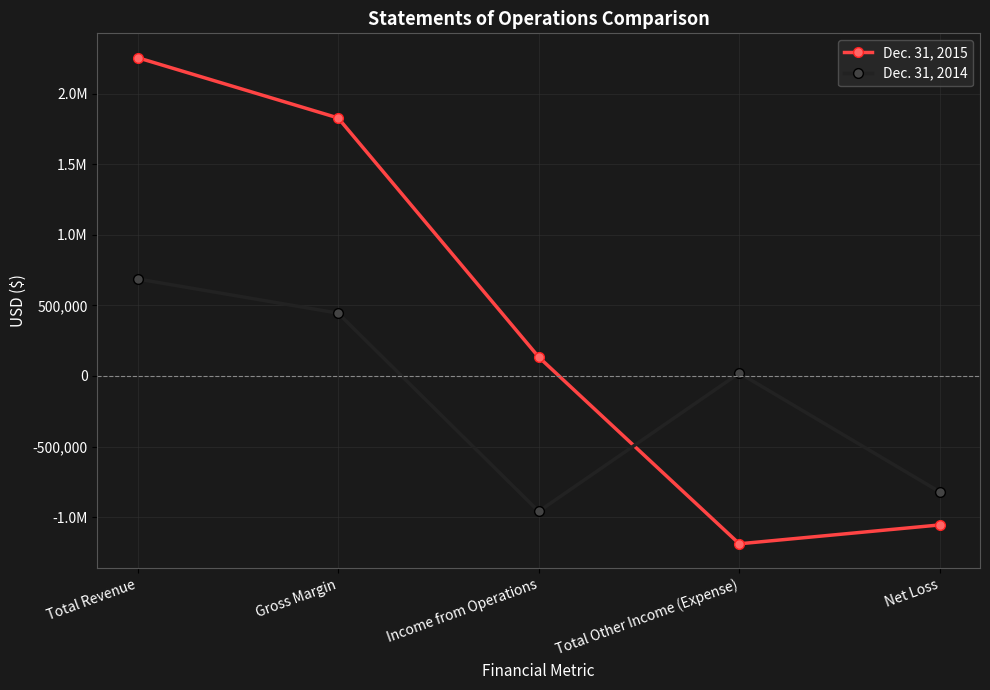

What are all the series names shown in the legend?

Dec. 31, 2015, Dec. 31, 2014